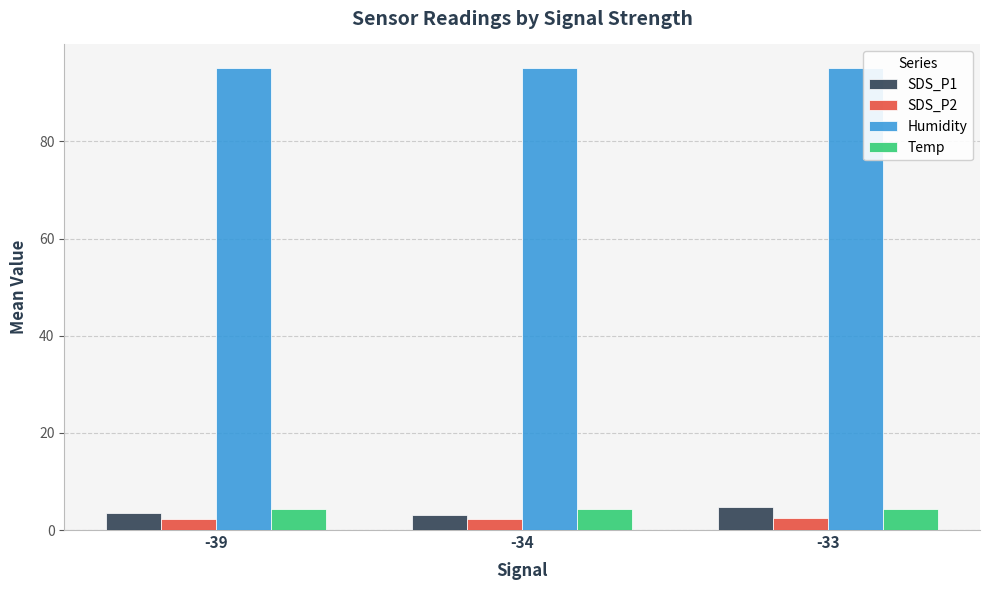

What is the value of the Temp bar at the 1st from the left?

4.3